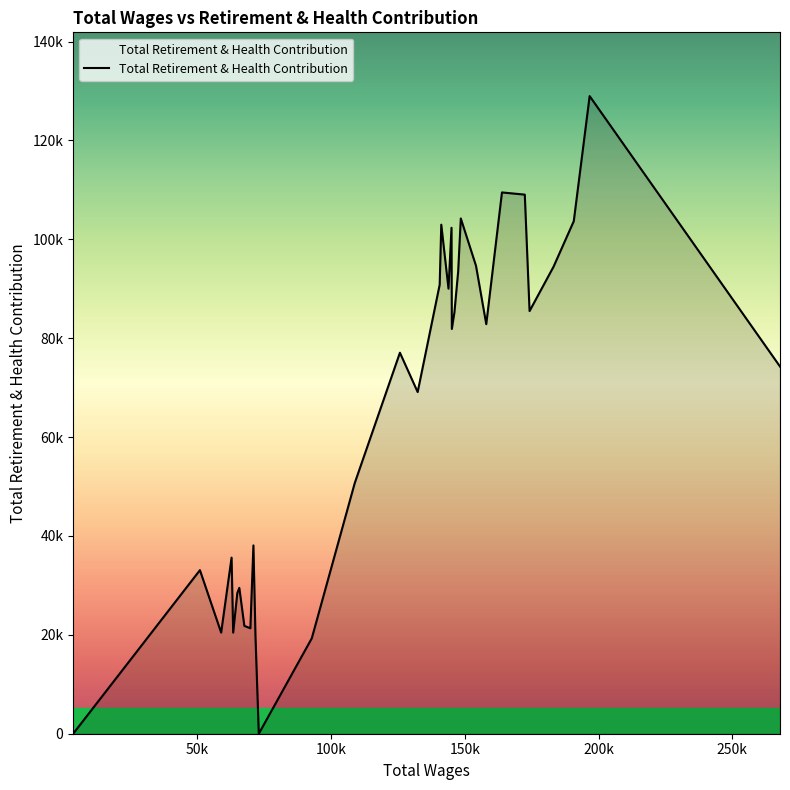

How many interior local peaks (higher than both neighbors) does the data have?

10